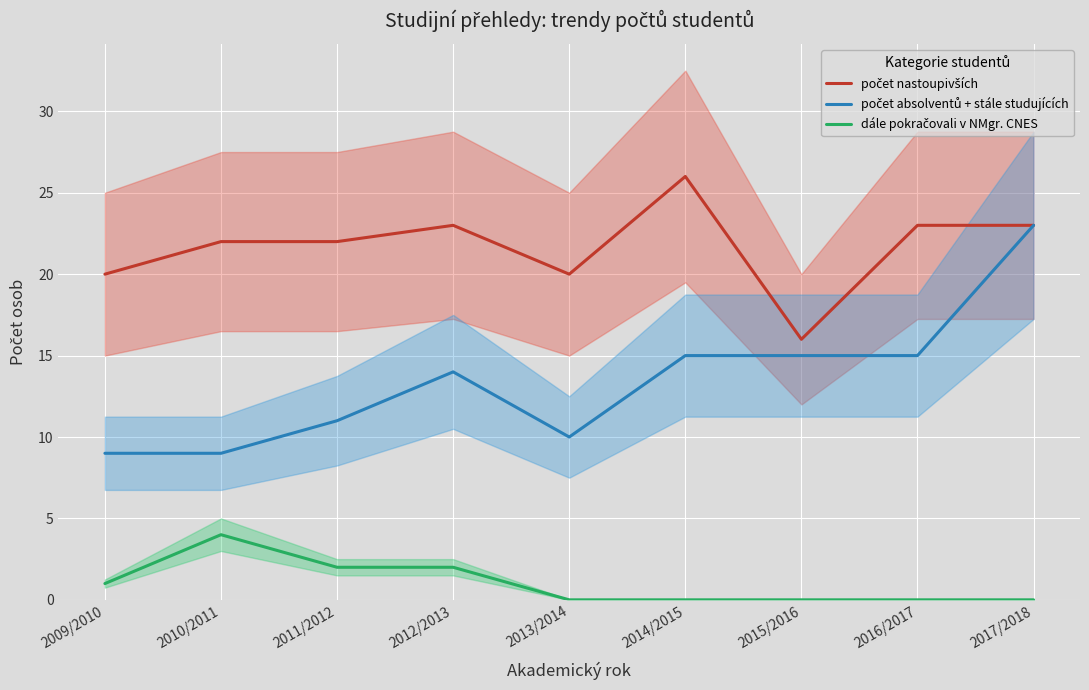

What is the label of the 6th point from the right?

2012/2013